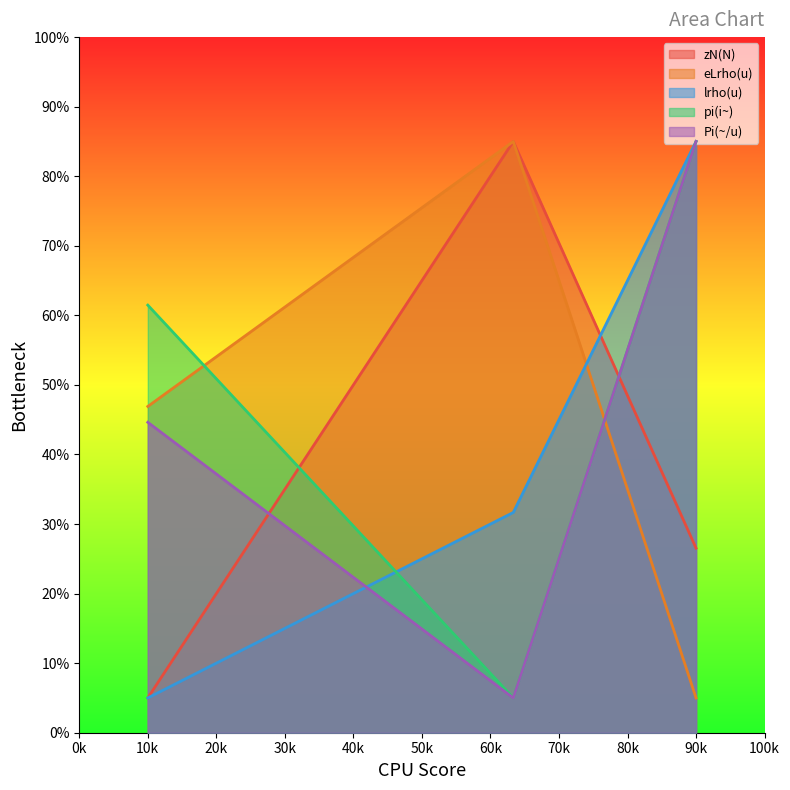

True or false: pi(i~) has a value of 5.0 at 7.

True